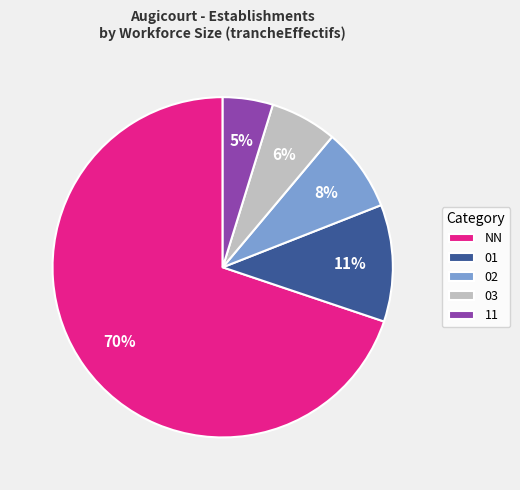

To the nearest percent, what percentage of the pie is 01?

11%